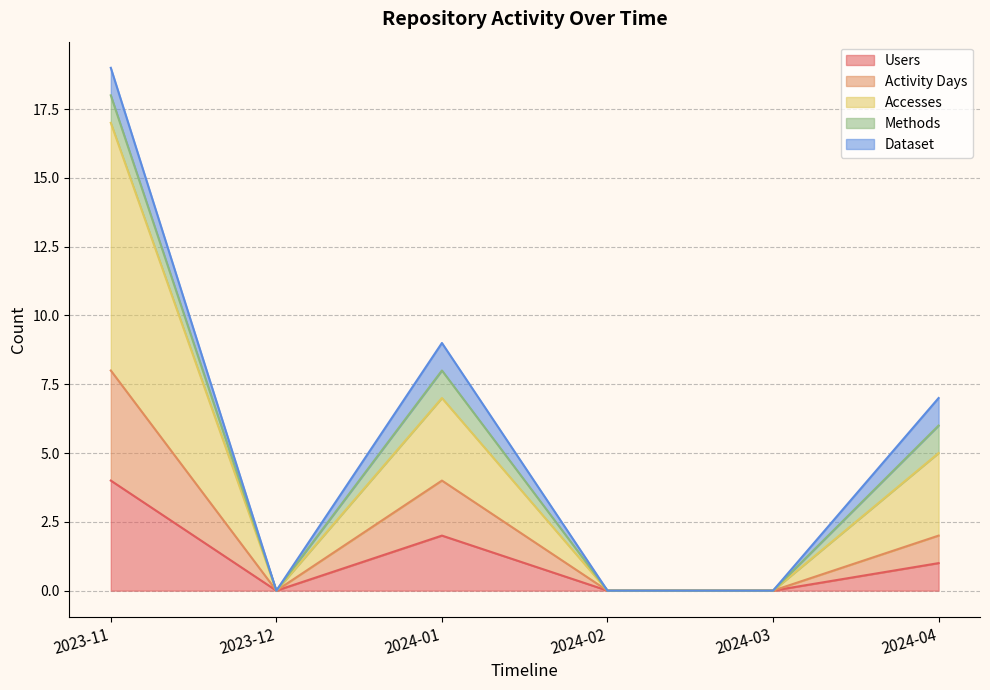

What is the difference between the maximum and second lowest values in the Accesses series?

17